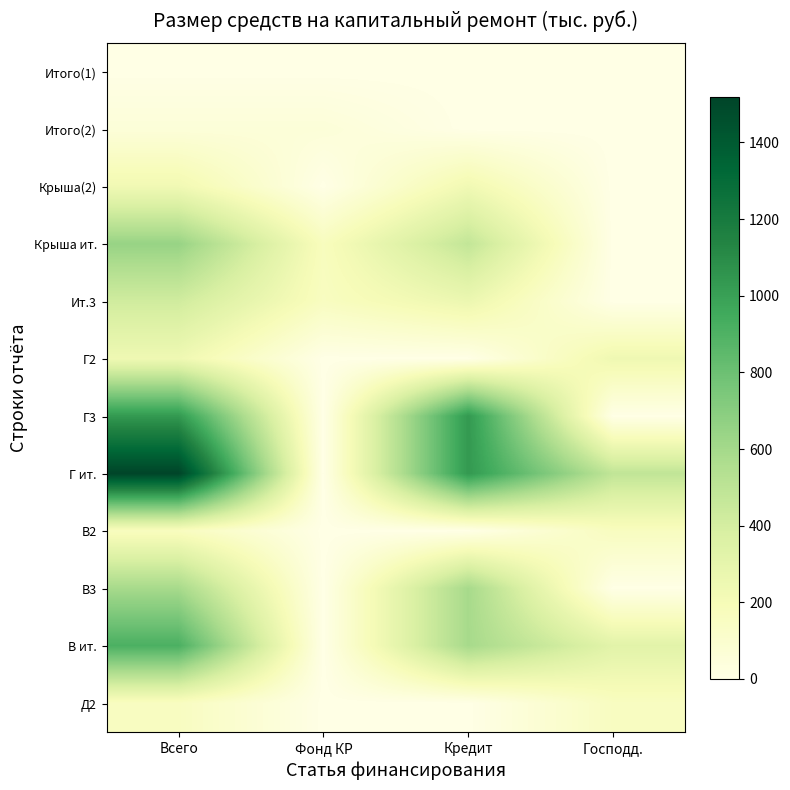

How many categories are shown in the chart?

4